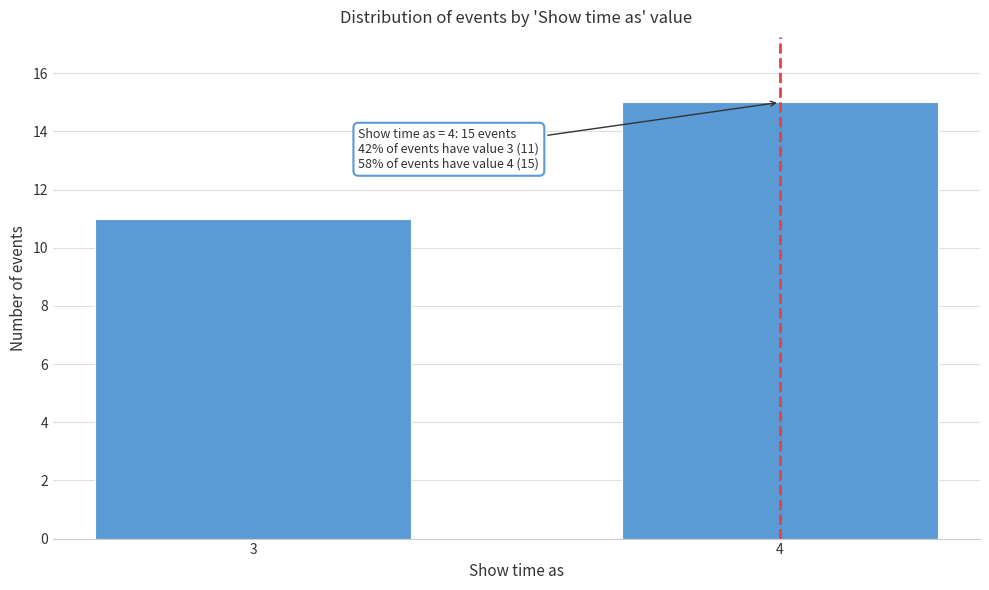

Reading left to right, list all the values displayed in this chart.

11	15